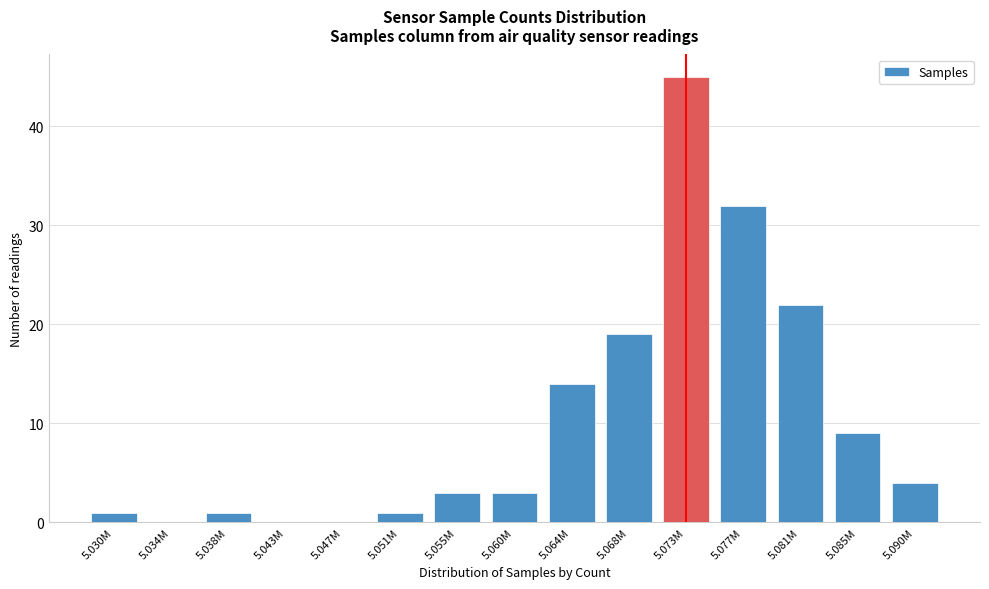

Reading right to left, list all the values displayed in this chart.

5.090M=4	5.085M=9	5.081M=22	5.077M=32	5.073M=45	5.068M=19	5.064M=14	5.060M=3	5.055M=3	5.051M=1	5.047M=0	5.043M=0	5.038M=1	5.034M=0	5.030M=1